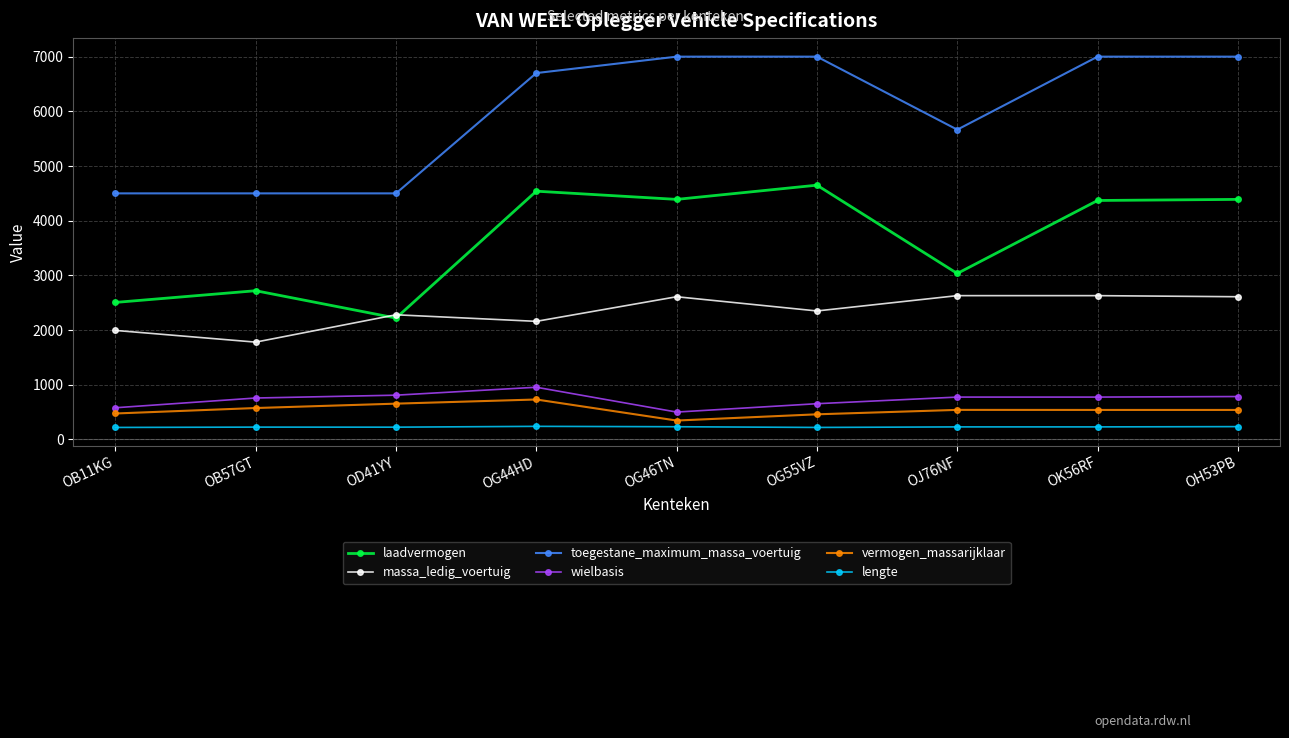

What is the lowest value of the vermogen_massarijklaar series?

346